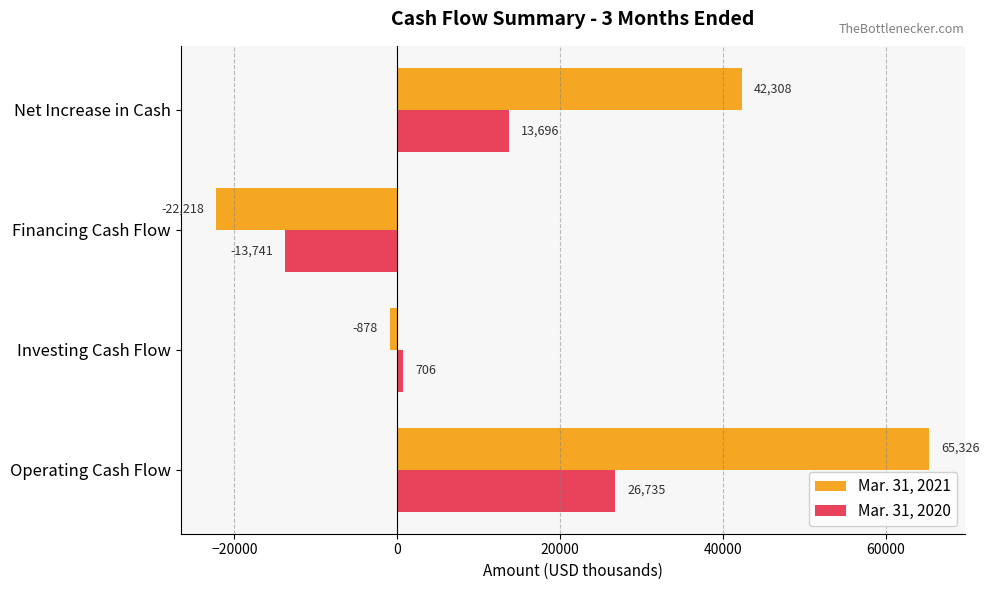

What is the difference between the second highest and minimum values in the Mar. 31, 2021 series?

64526